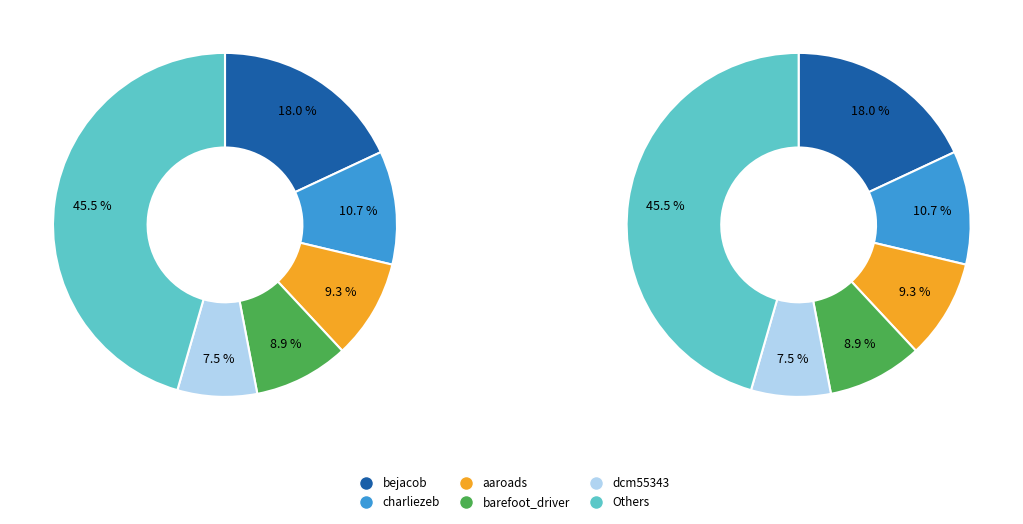

Does bhemphill account for over 50% of the chart?

No